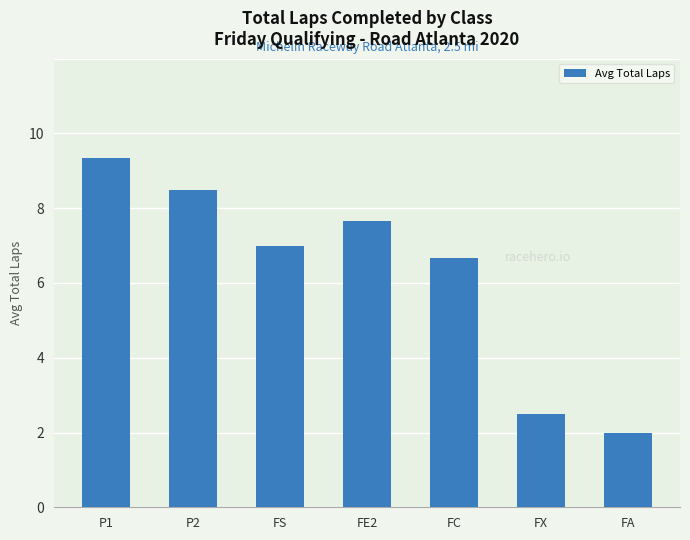

Is it true that the value at P2 is 8.5?

True